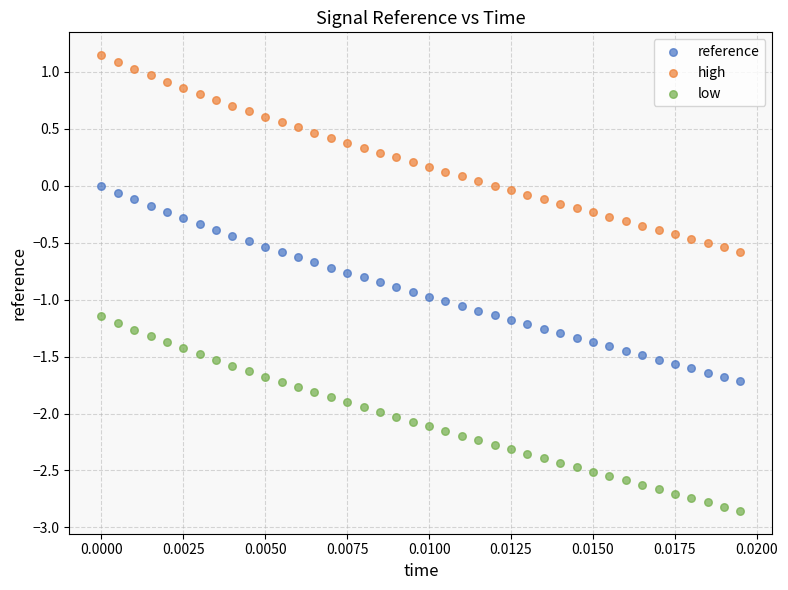

Which series contains the lowest Y value?

low